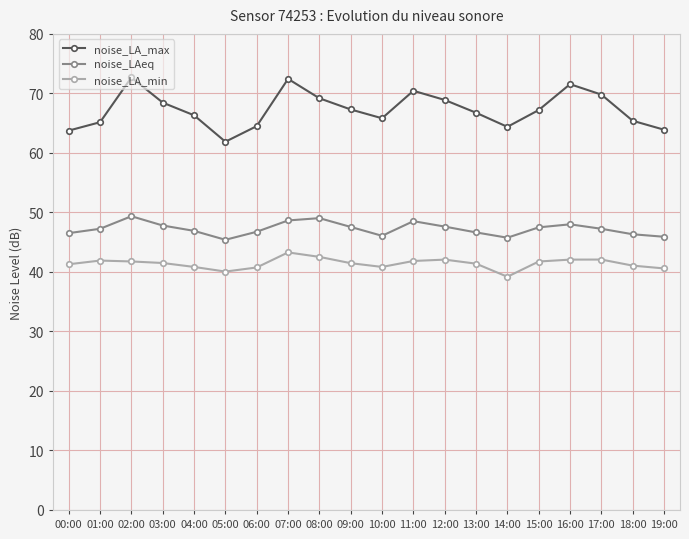

What is the label of the 10th point from the right?

10:00